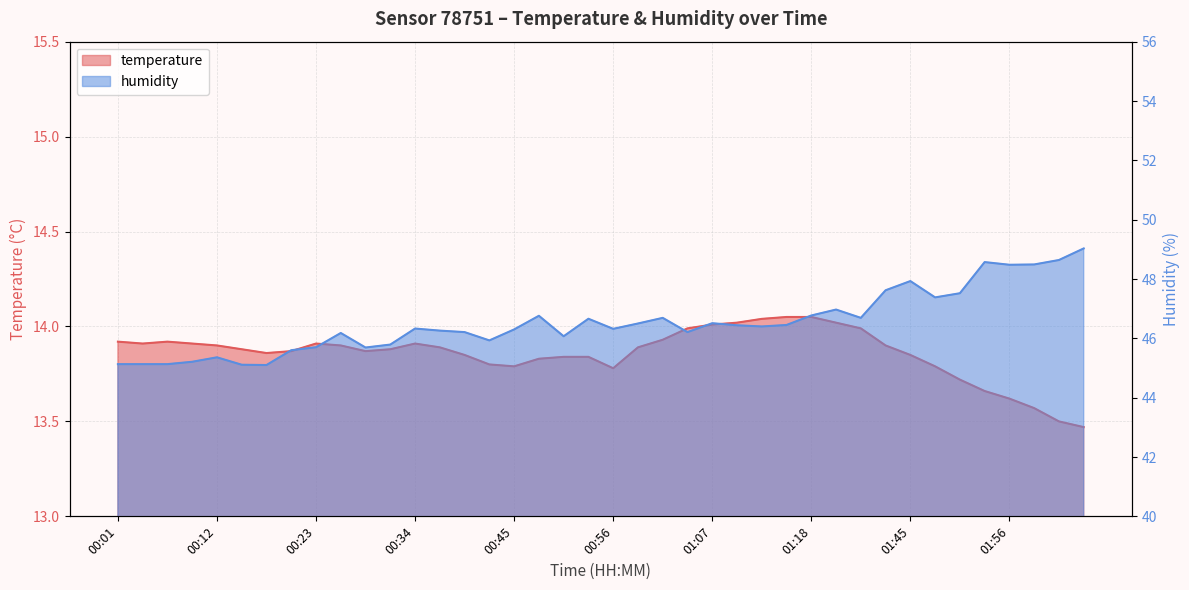

Rank the series at 01:15 from highest to lowest value.

humidity, temperature